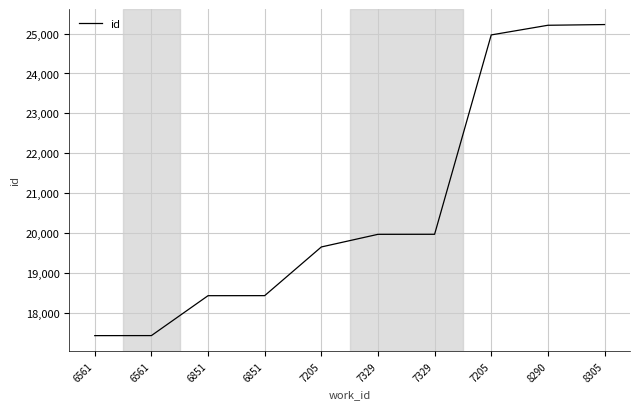

Which label corresponds to the smallest value in the chart?

6561